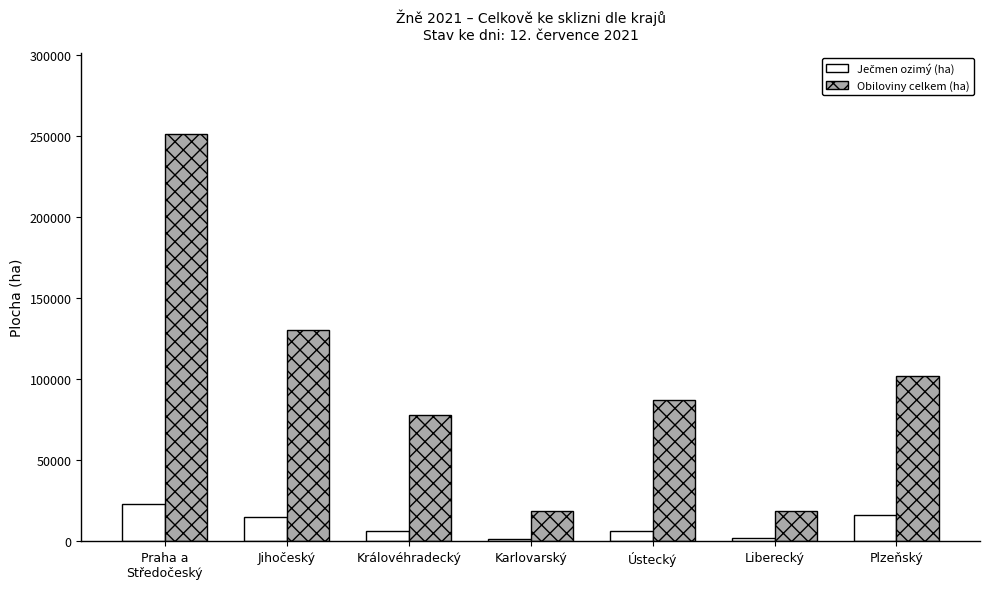

True or false: Obiloviny celkem (ha) has a value of 77623.1 at Královéhradecký.

True